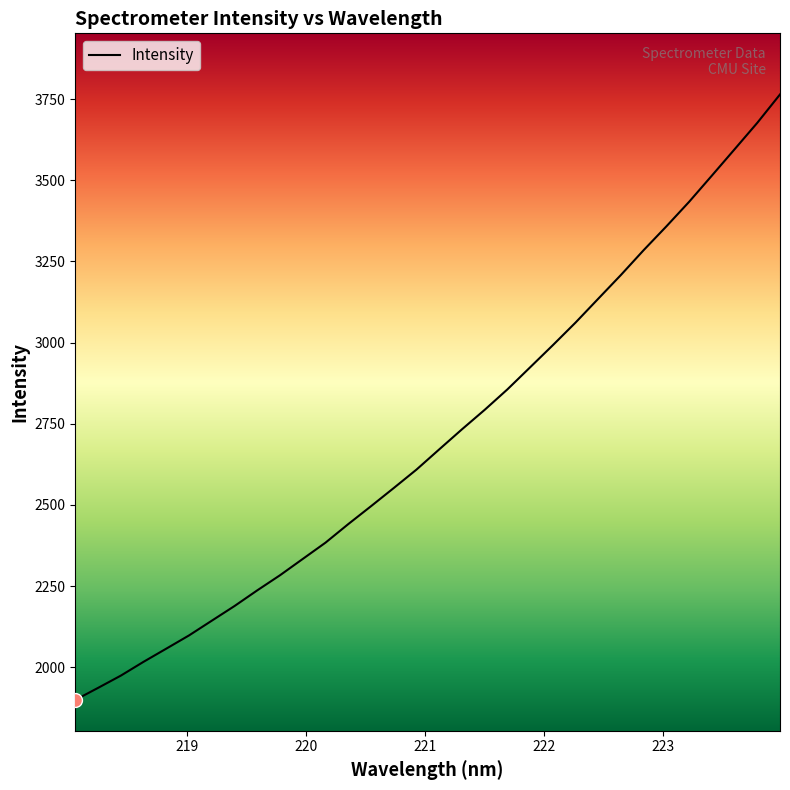

What is the greatest value displayed?

3764.2